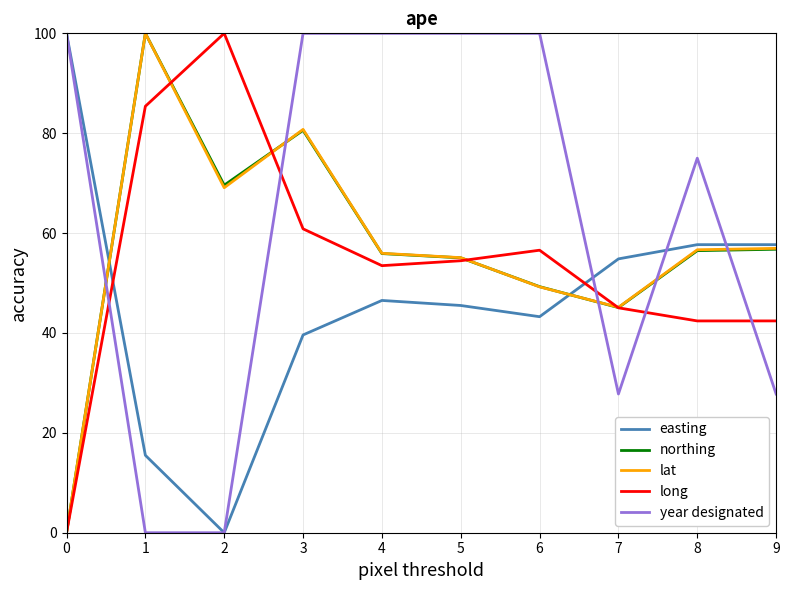

What are all the series names shown in the legend?

easting, northing, lat, long, year designated